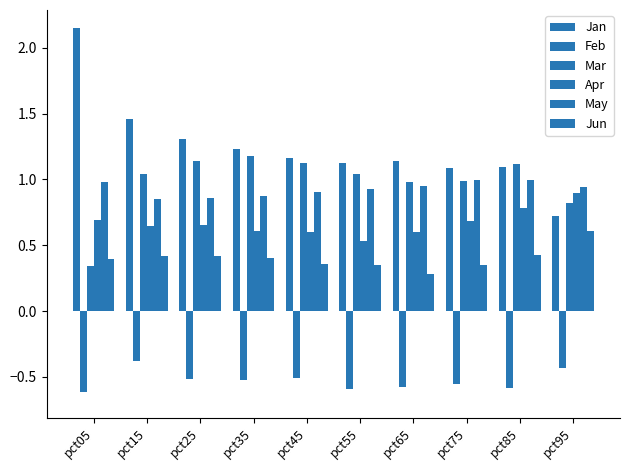

How many bars are there in each group?

6